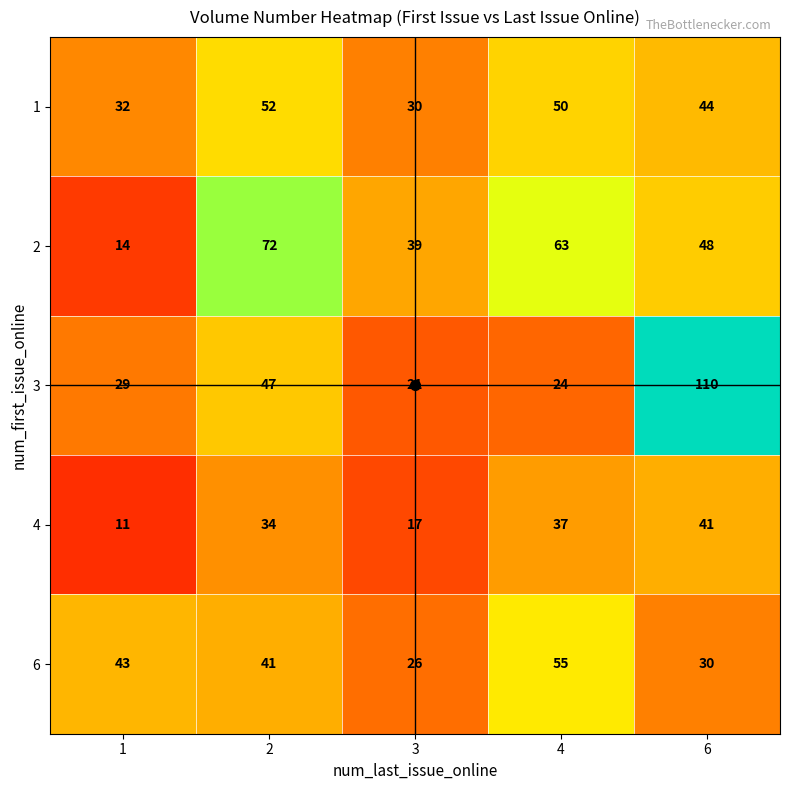

What is the sum of all 4 values?

140